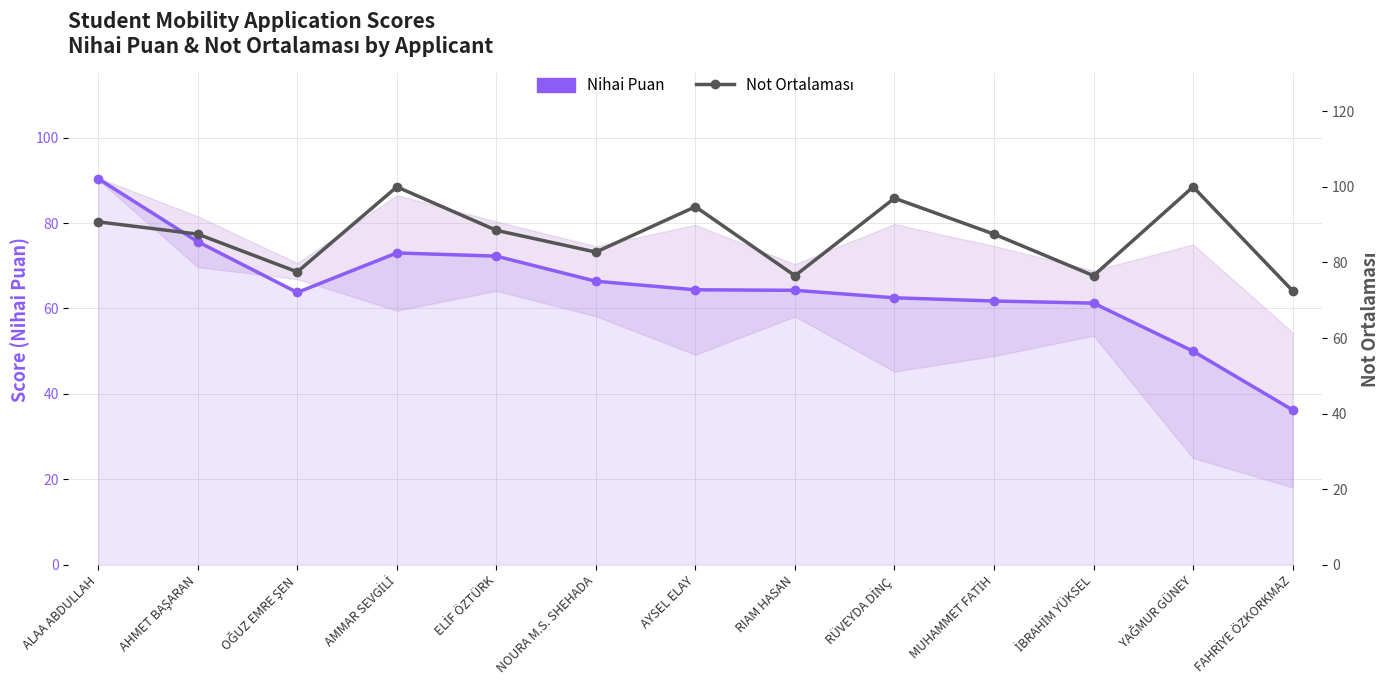

True or false: Nihai Puan and Not Ortalaması intersect in this chart.

False